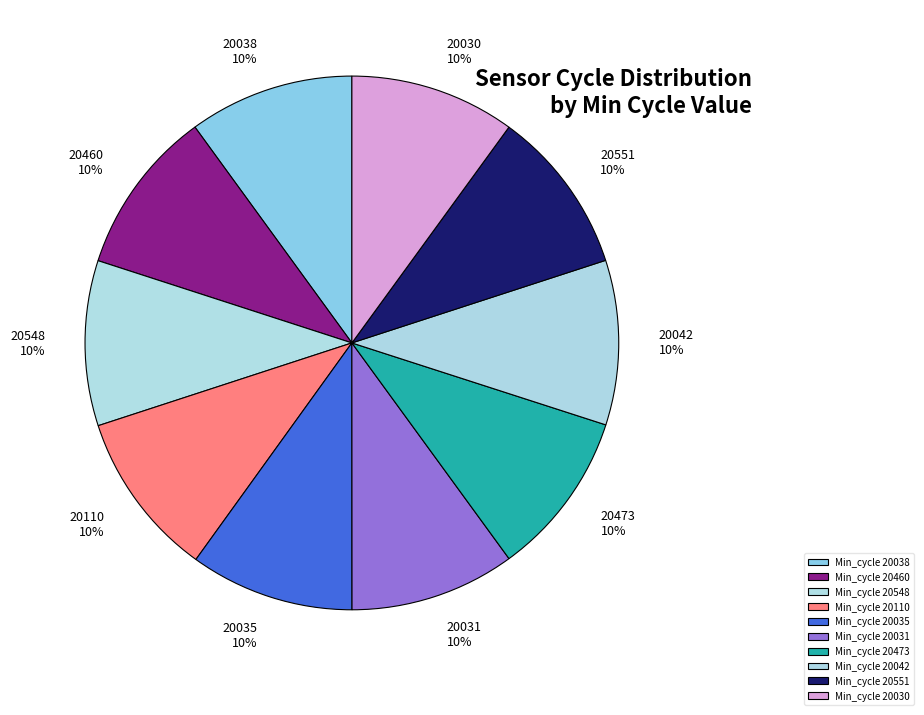

How many slices are in this pie chart?

10